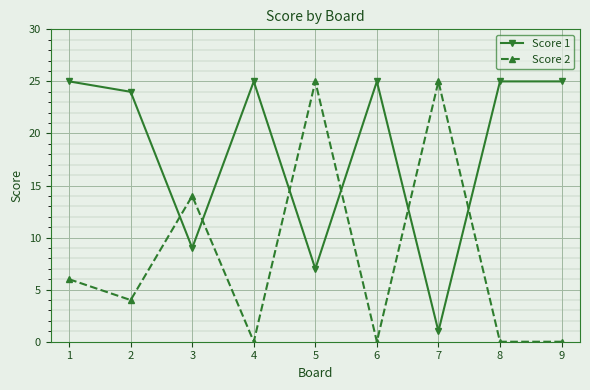

Which series changed the most between 6 and 7?

Score 2